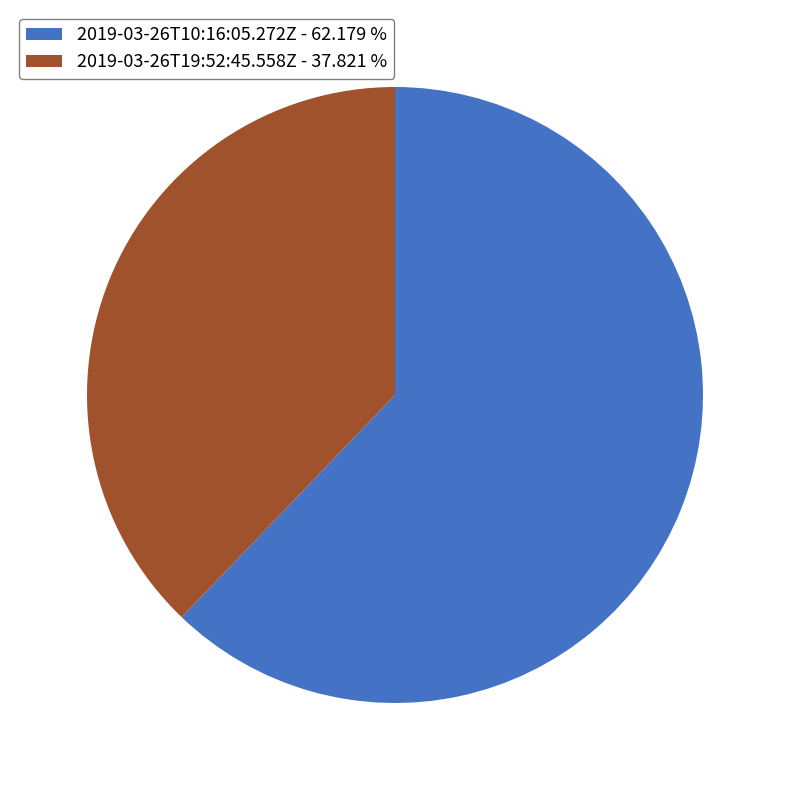

Is 2019-03-26T19:52:45.558Z - 37.821 % the majority of the pie?

No